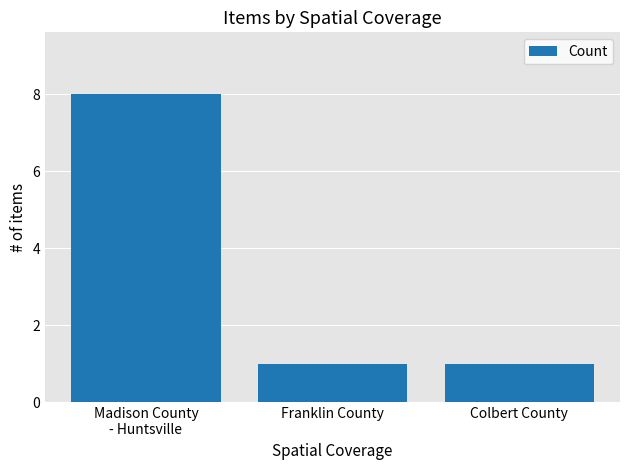

Is it true that the value at Franklin County is 1?

True